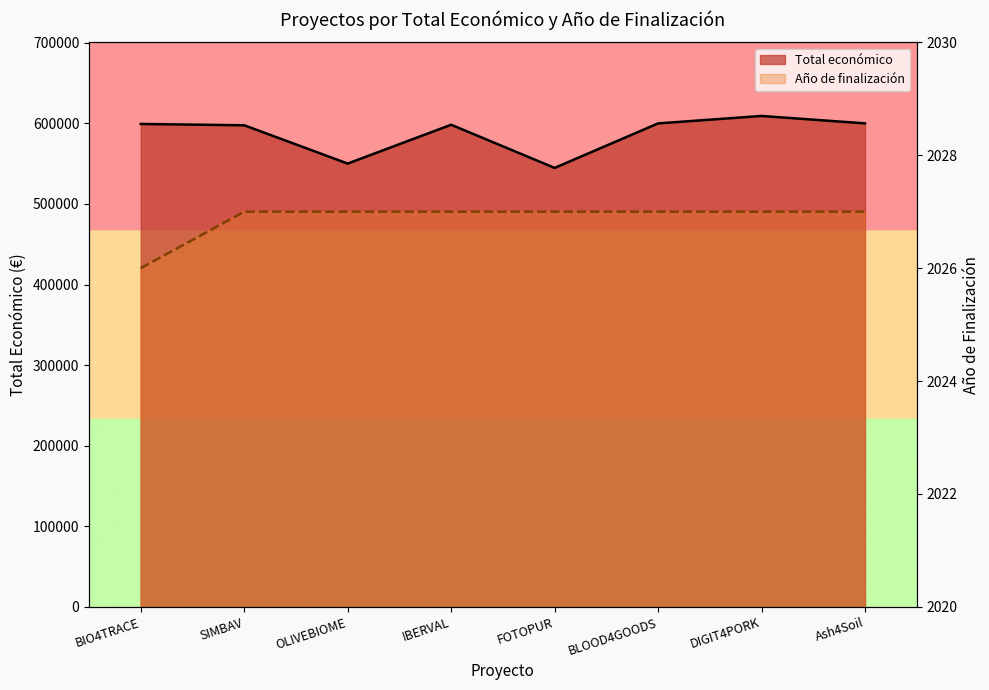

List the series in order of their overall mean, highest first.

Total económico, Año de finalización